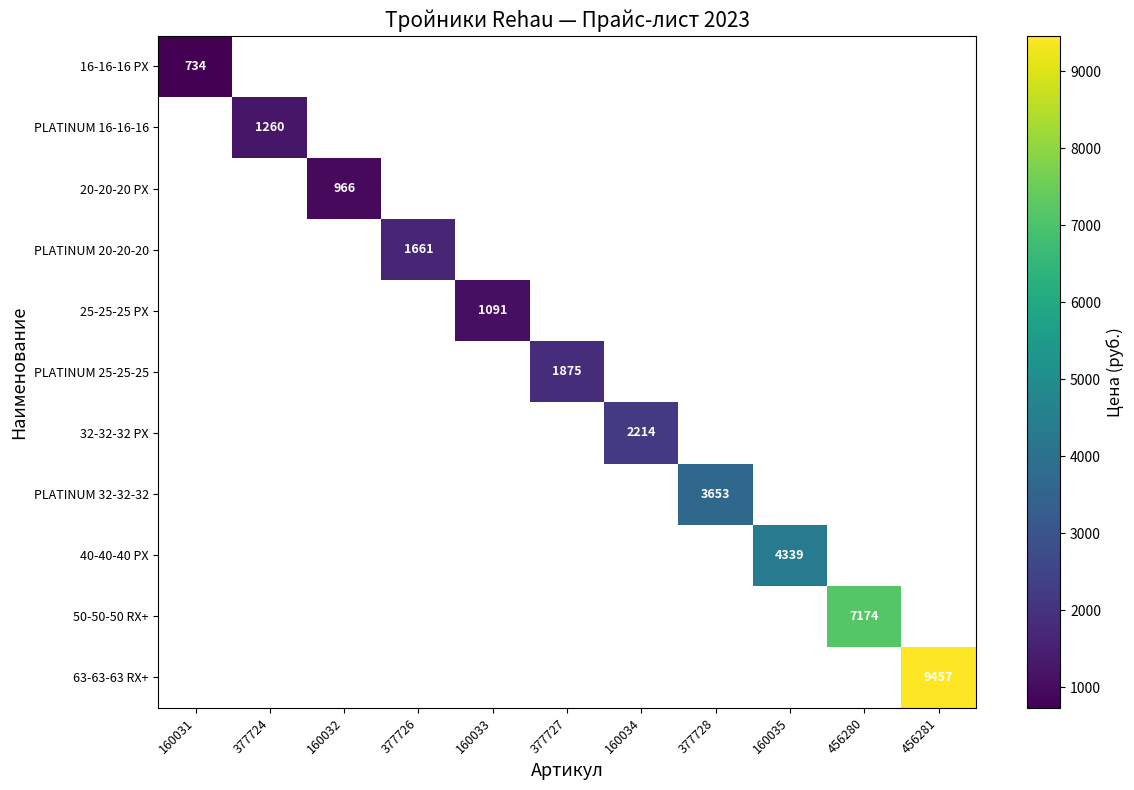

Between 377724 and 456281, which is larger?

456281